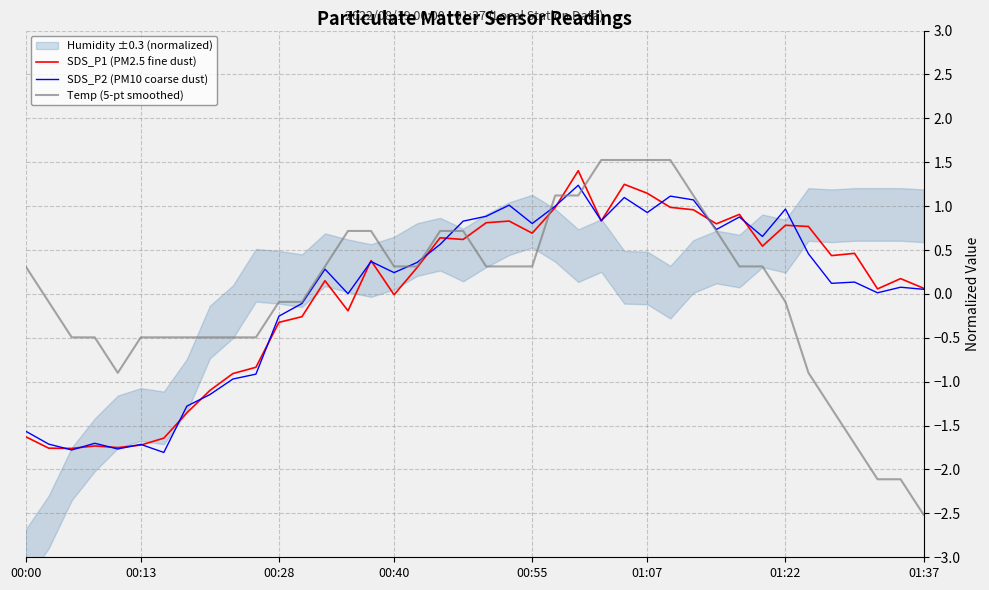

What is the approximate value of SDS_P1 (PM2.5 fine dust) at 23?

1.0